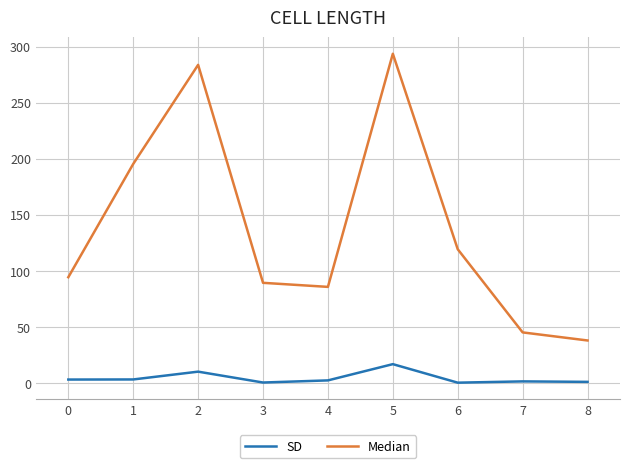

Rank the series by their maximum value, from lowest to highest.

SD, Median